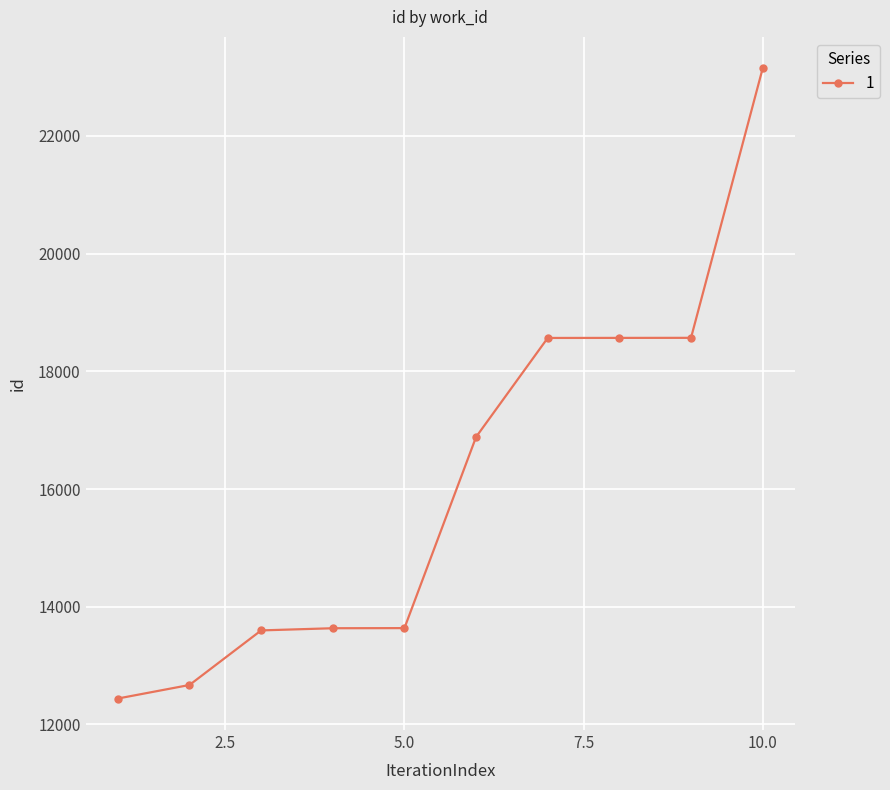

What is the value of the 1st point from the left?

12441